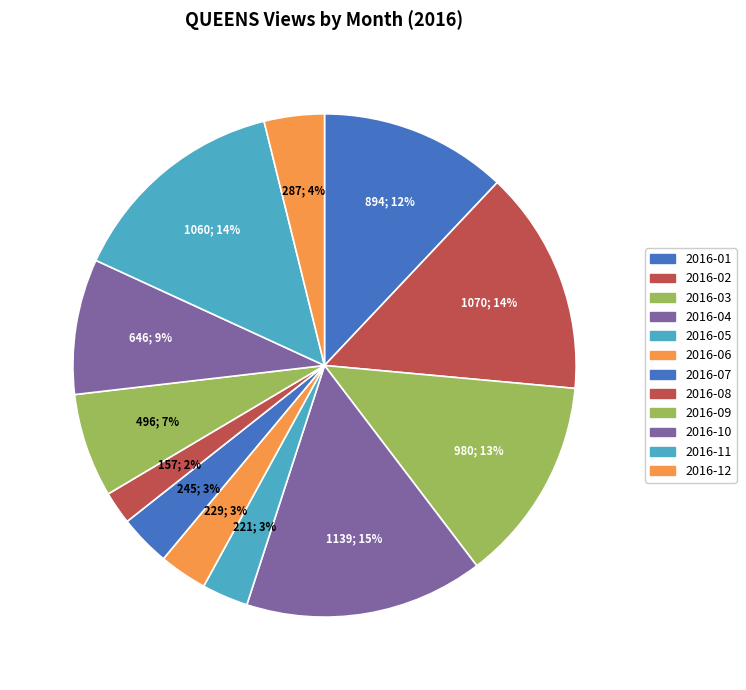

What portion of the pie excludes 2016-06?

96.9%